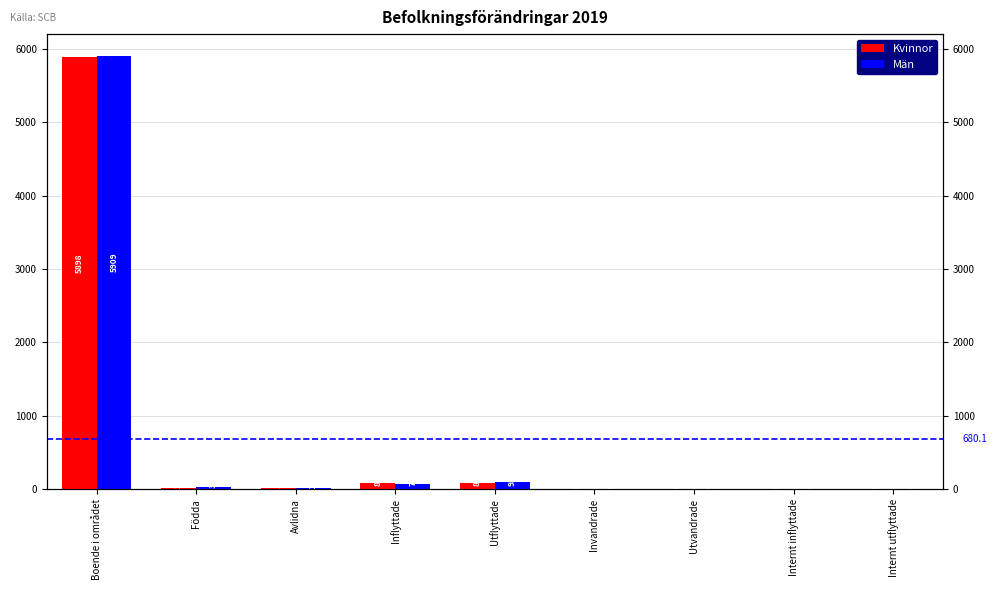

Rank the series by their maximum value, from highest to lowest.

Män, Kvinnor